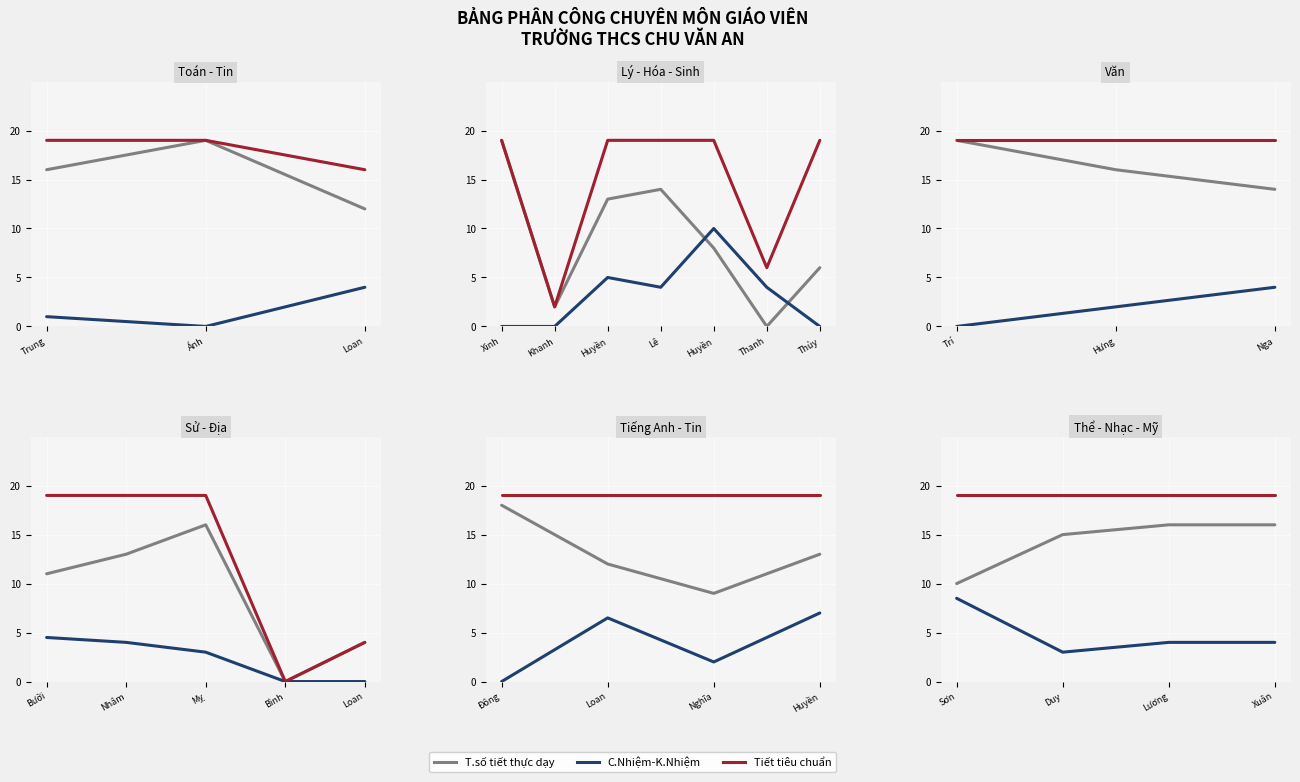

Which category has the lowest value in the C.Nhiệm-K.Nhiệm series?

Duy